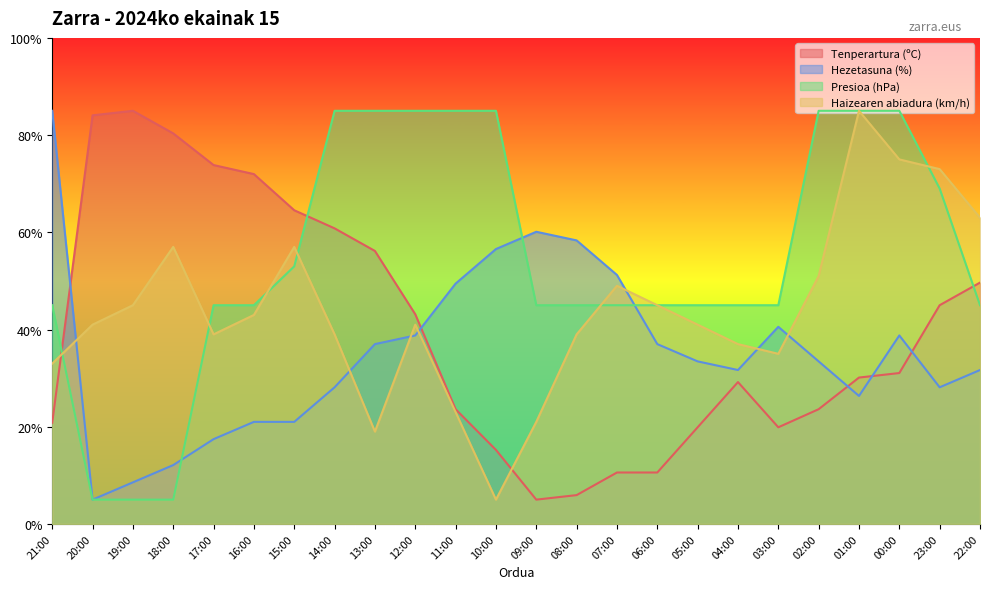

What is the sum of all Tenperartura (ºC) values?

960.0